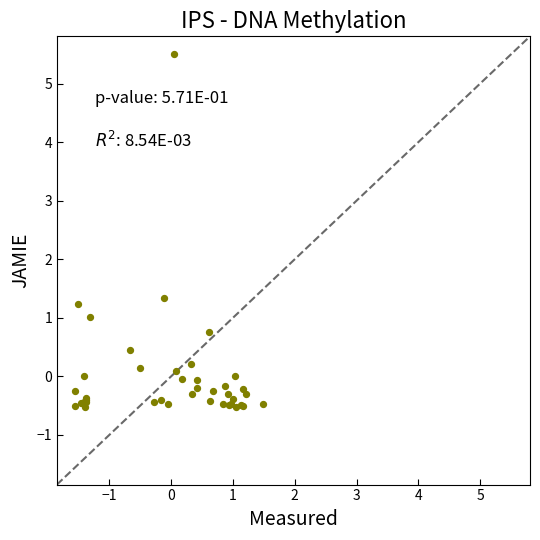

What Y value in the scatter plot is closest to 2?

1.3